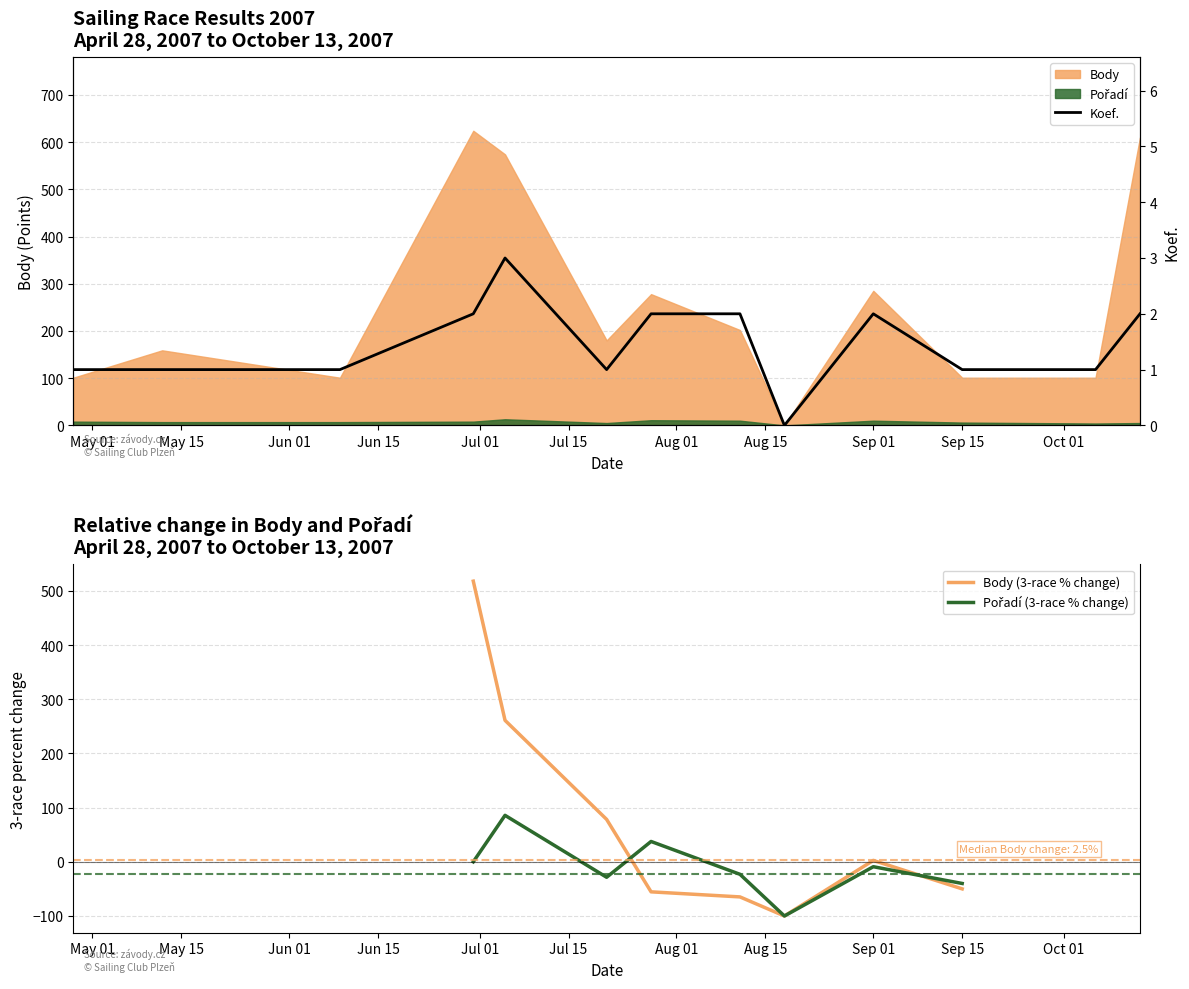

What is the label of the 13th point from the right?

May 01